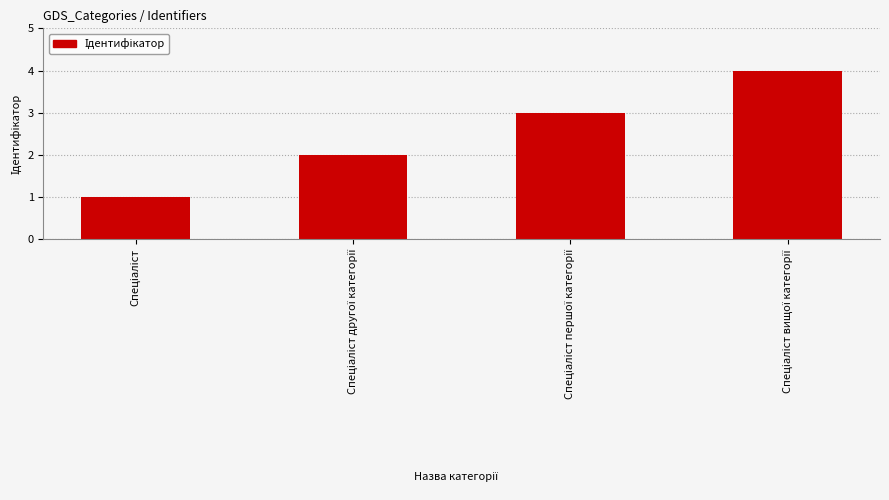

Does the chart contain any negative values?

No